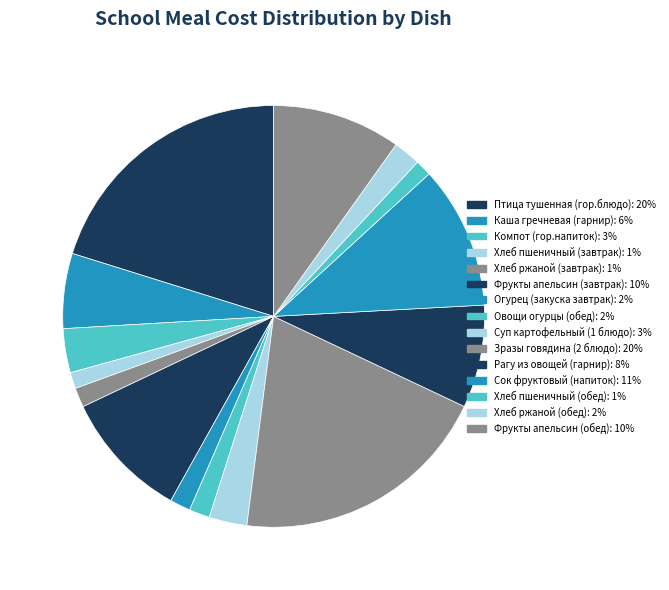

Count the number of slices in the pie.

15